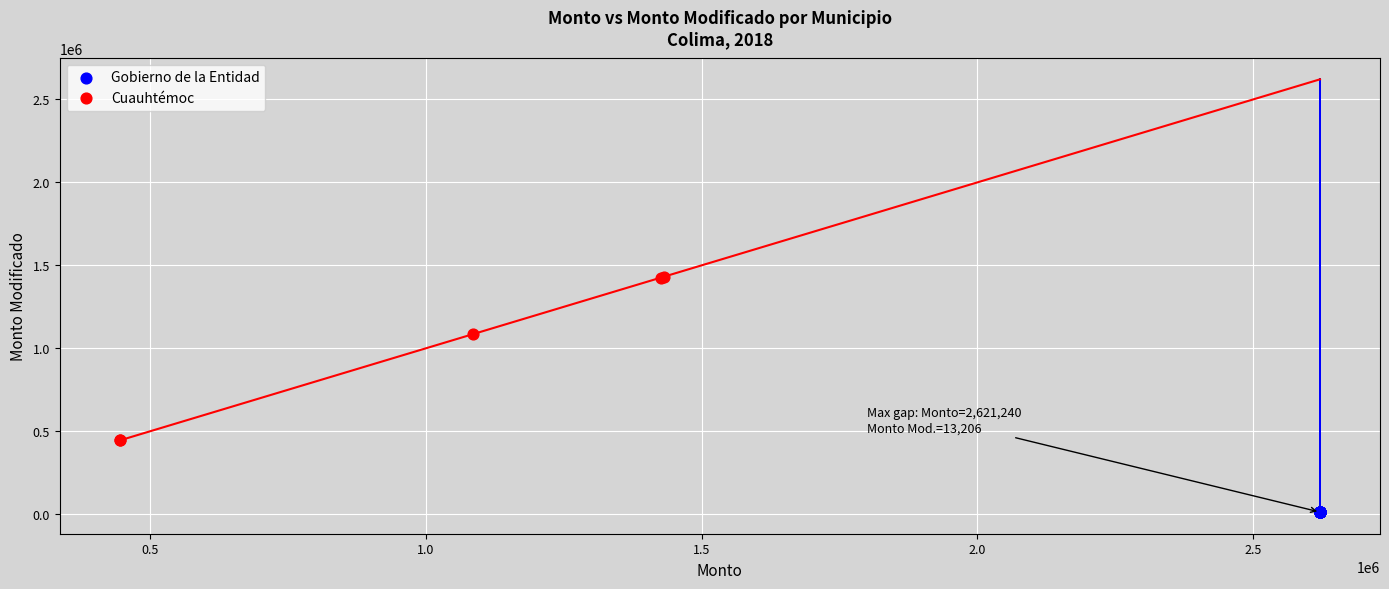

Which series reaches the minimum Y coordinate?

Gobierno de la Entidad